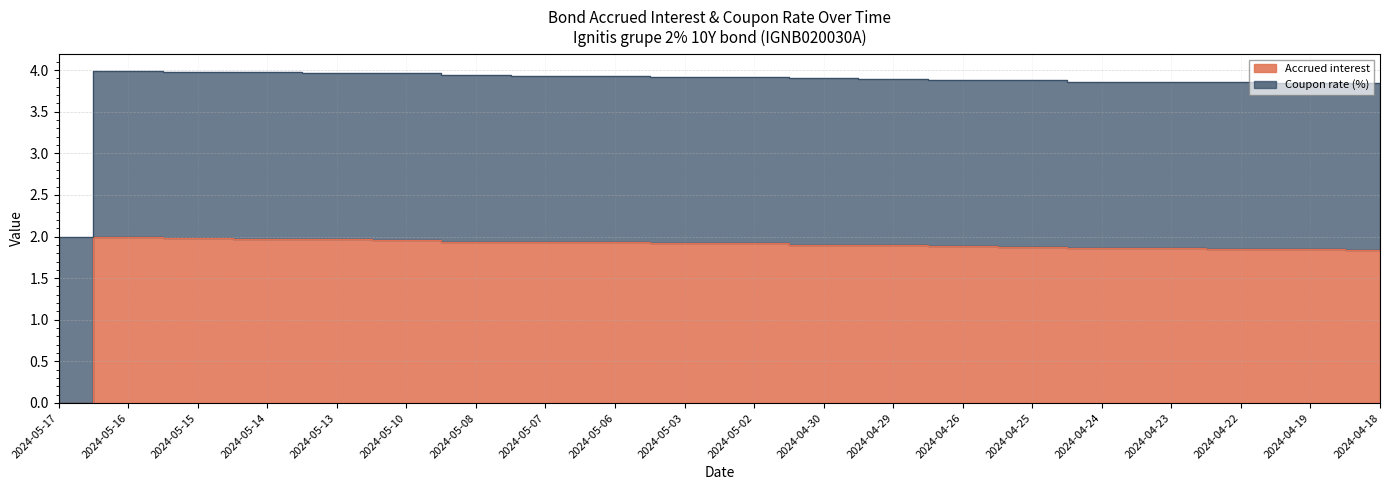

True or false: the data has more than 0 interior local peaks.

True